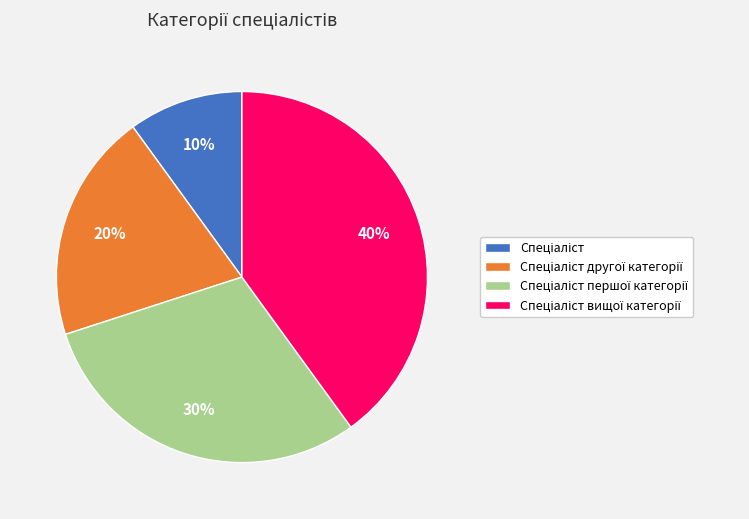

Is there a majority slice in this chart?

No